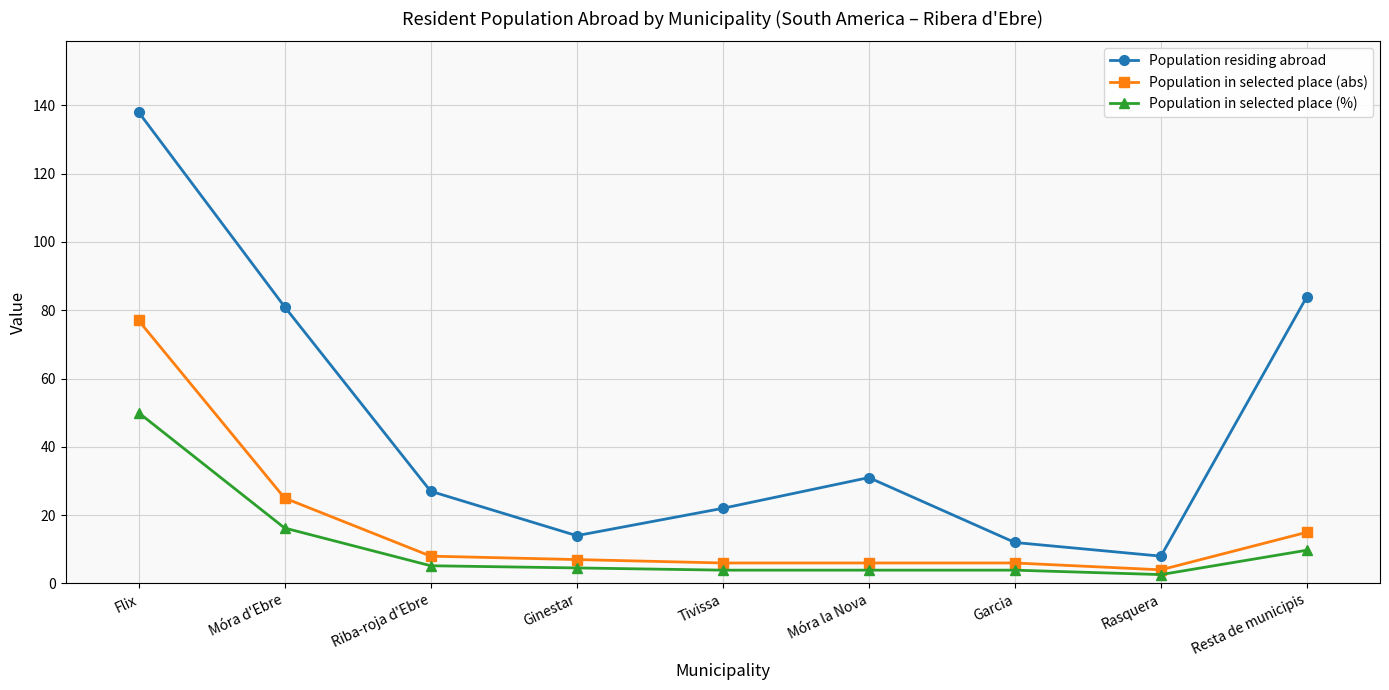

What is the maximum value shown in the chart?

138.0